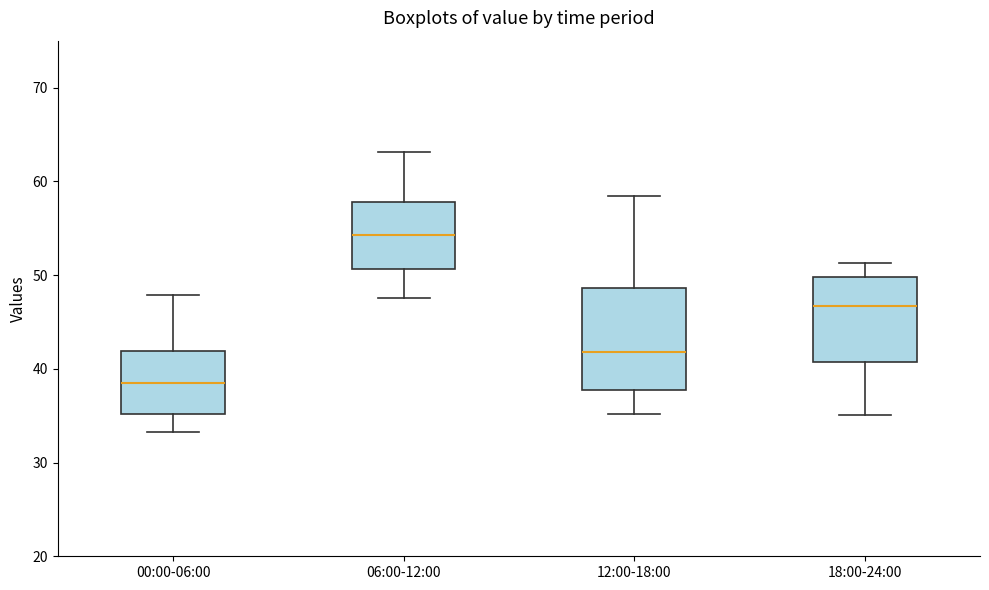

Reading left to right, transcribe this box plot: for each box, give where its median line is, the range the box spans, and where its two whiskers end, as read against the y-axis. The values are not printed on the chart, so give them approximately, as read against the axis.

00:00-06:00: median 38, box 35 to 42, whiskers 33 to 48
06:00-12:00: median 54, box 51 to 58, whiskers 48 to 63
12:00-18:00: median 42, box 38 to 49, whiskers 35 to 58
18:00-24:00: median 47, box 41 to 50, whiskers 35 to 51